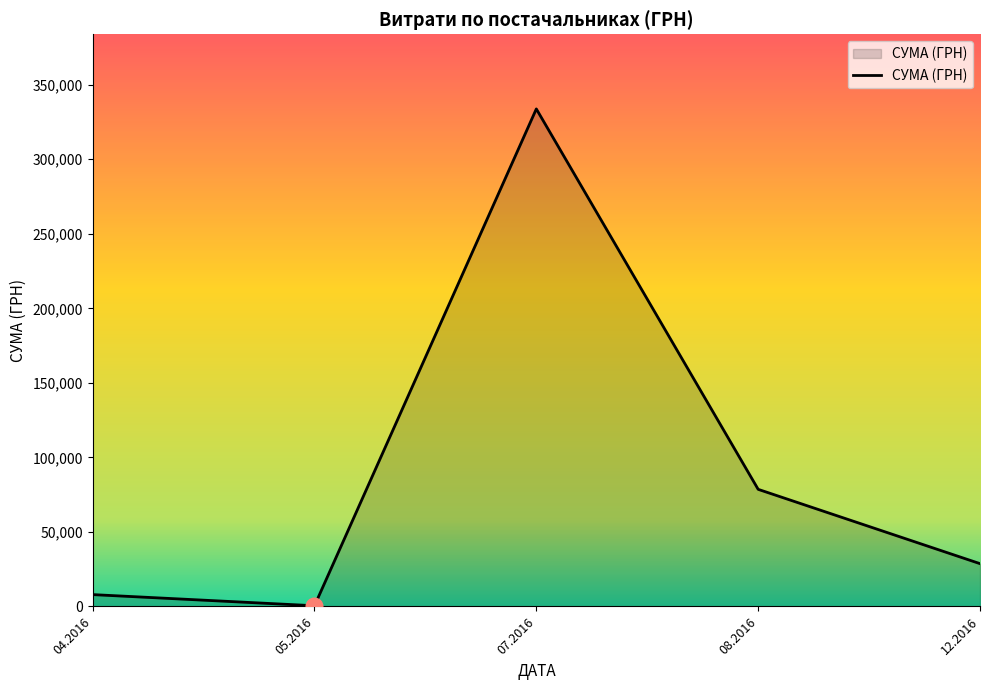

At which category does the data reach its first local peak?

07.2016